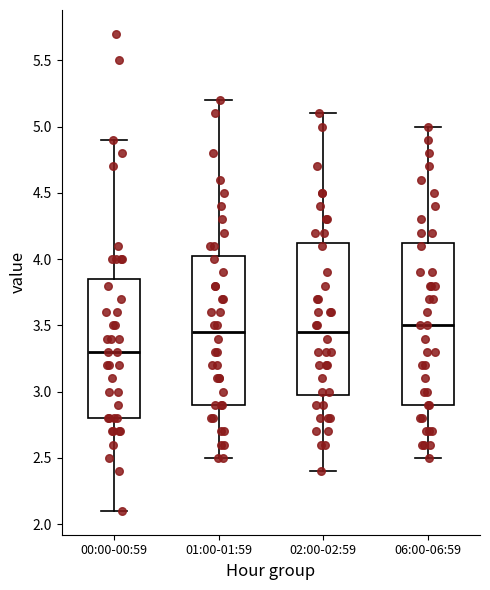

Reading left to right, transcribe this box plot: for each box, give where its median line is, the range the box spans, and where its two whiskers end, as read against the y-axis. The values are not printed on the chart, so give them approximately, as read against the axis.

00:00-00:59: median 3.30, box 2.80 to 3.85, whiskers 2.10 to 4.90
01:00-01:59: median 3.45, box 2.90 to 4.05, whiskers 2.50 to 5.20
02:00-02:59: median 3.45, box 3.00 to 4.15, whiskers 2.40 to 5.10
06:00-06:59: median 3.50, box 2.90 to 4.15, whiskers 2.50 to 5.00